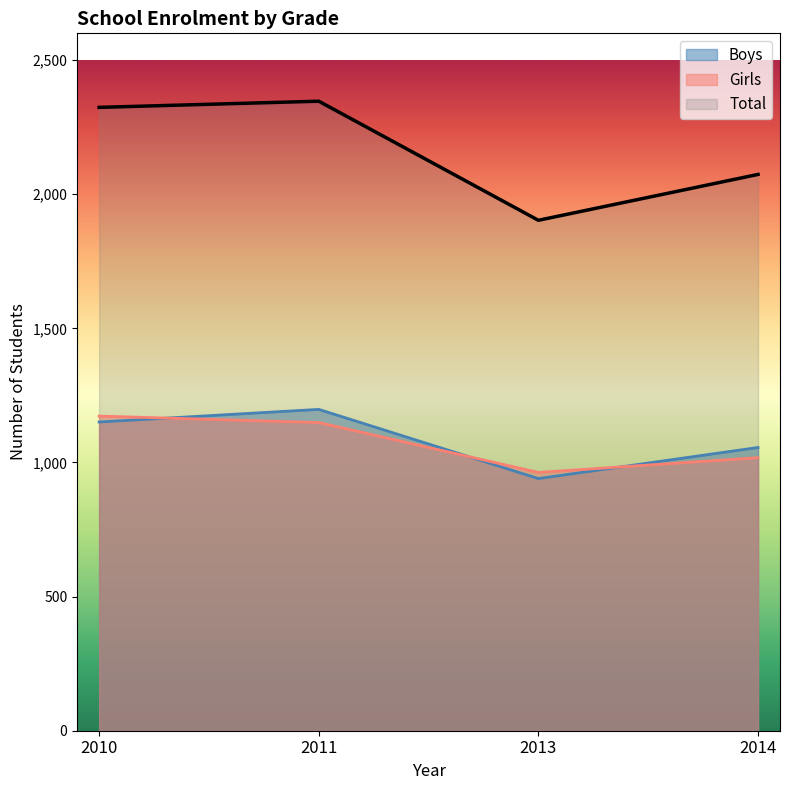

How many data points in Girls are less than 1149?

2